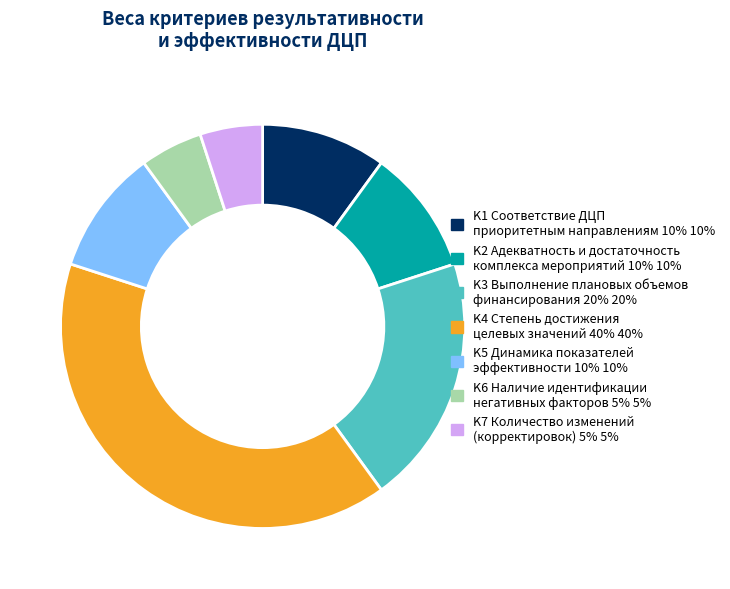

True or false: K7 accounts for 5% of the total.

True